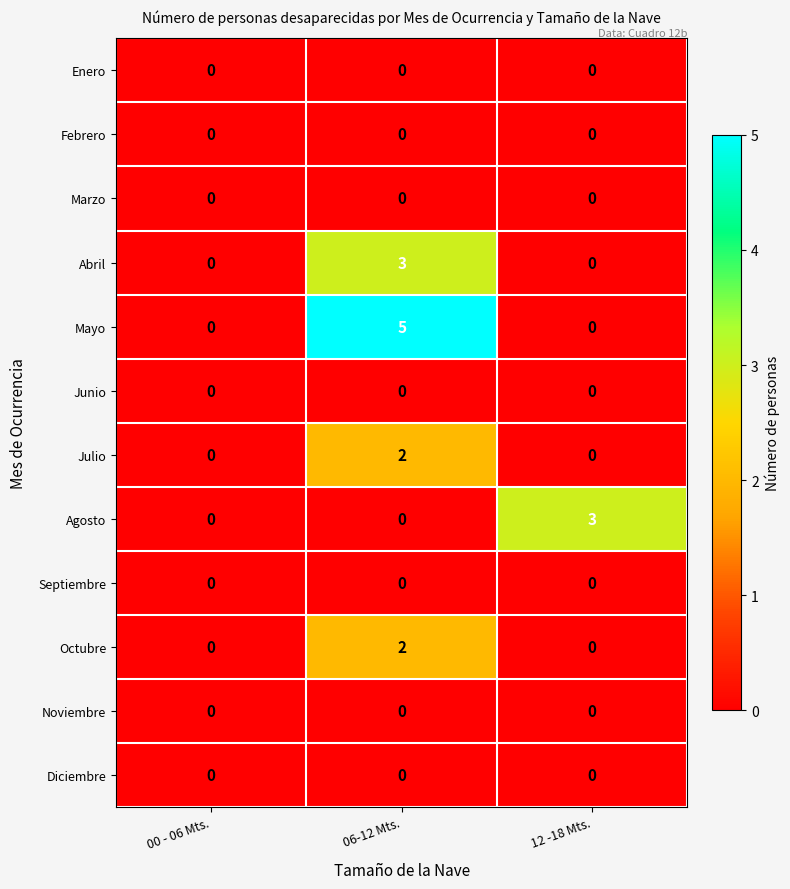

Which series has the largest total across all categories?

Mayo